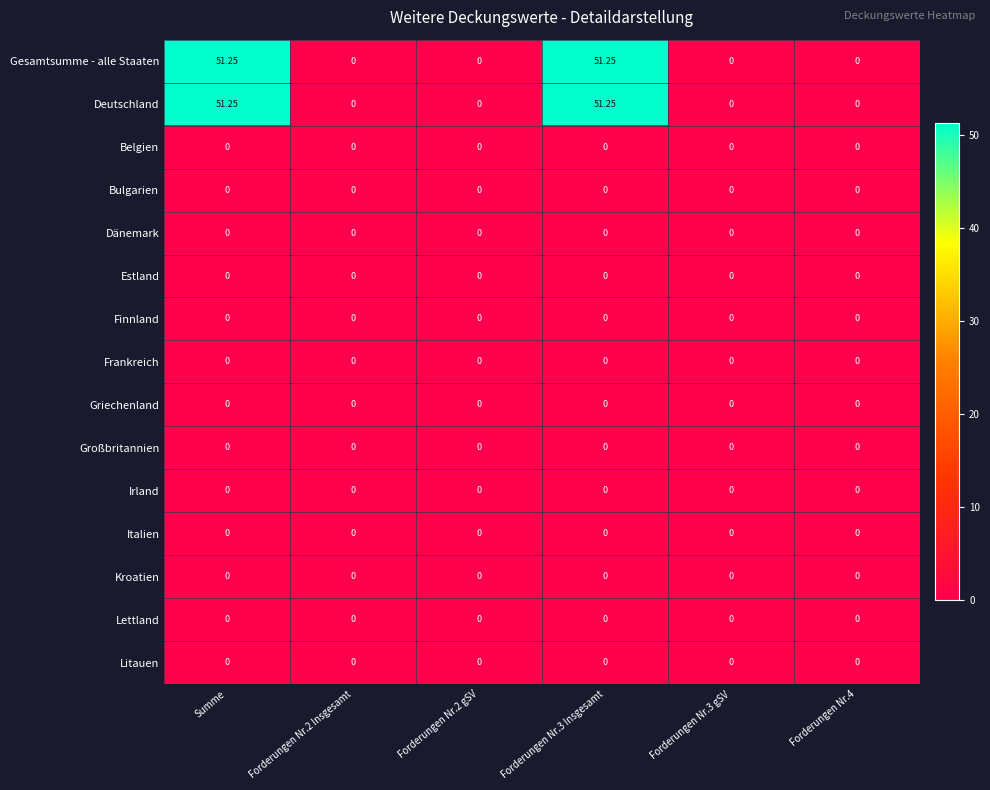

Rank the series by their maximum value, from lowest to highest.

Belgien, Bulgarien, Dänemark, Estland, Finnland, Frankreich, Griechenland, Großbritannien, Irland, Italien, Kroatien, Lettland, Litauen, Gesamtsumme - alle Staaten, Deutschland